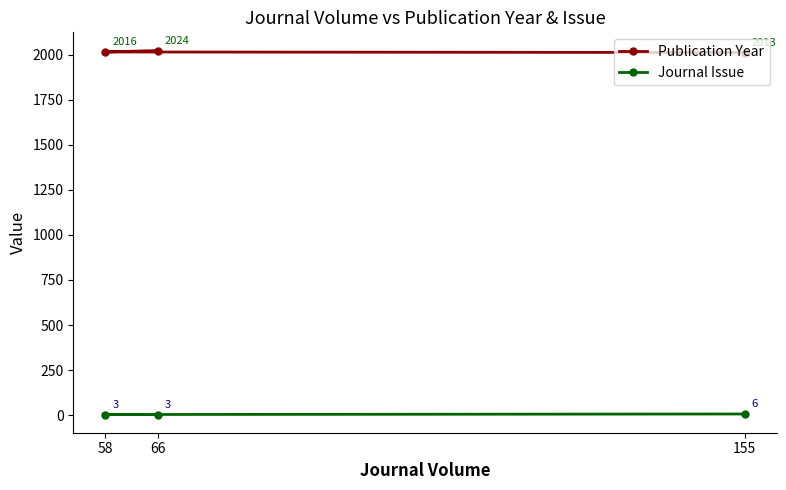

What is the approximate value of Publication Year at 155, to the nearest 10?

2010